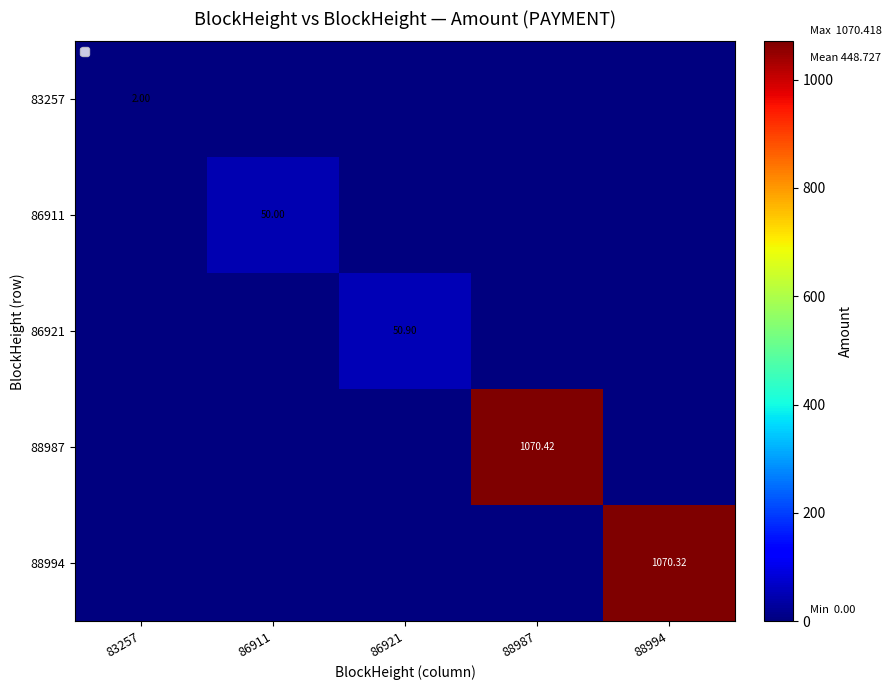

The value of 86911 at 88987 is -30.6. True or false?

False